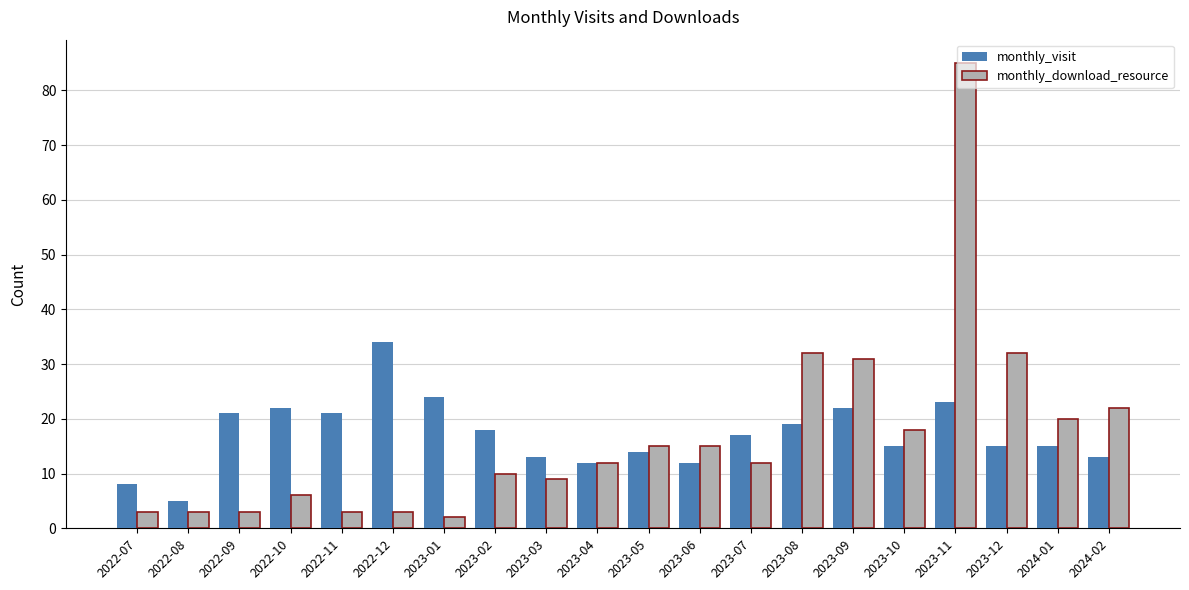

At 2022-10, list the series in order from smallest to largest.

monthly_download_resource, monthly_visit